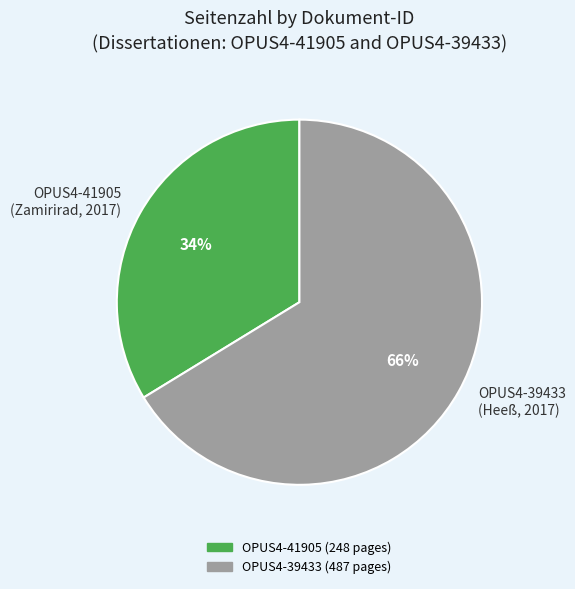

To the nearest percent, what percentage of the pie is OPUS4-41905 (Zamirirad, 2017)?

34%